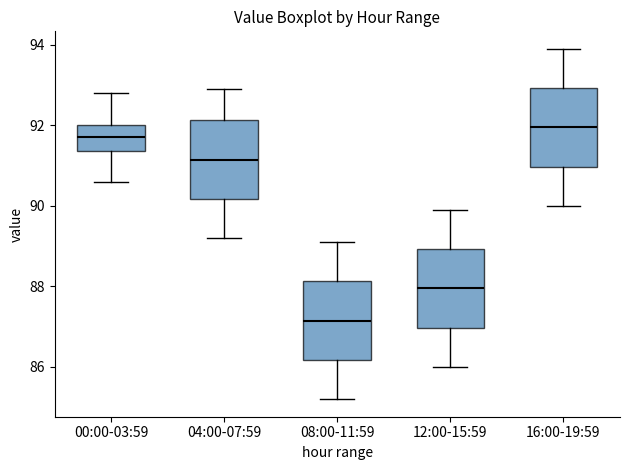

Reading left to right, transcribe this box plot: for each box, give where its median line is, the range the box spans, and where its two whiskers end, as read against the y-axis. The values are not printed on the chart, so give them approximately, as read against the axis.

00:00-03:59: median 91.8, box 91.4 to 92.0, whiskers 90.6 to 92.8
04:00-07:59: median 91.2, box 90.2 to 92.2, whiskers 89.2 to 93.0
08:00-11:59: median 87.2, box 86.2 to 88.2, whiskers 85.2 to 89.2
12:00-15:59: median 88.0, box 87.0 to 89.0, whiskers 86.0 to 90.0
16:00-19:59: median 92.0, box 91.0 to 93.0, whiskers 90.0 to 94.0